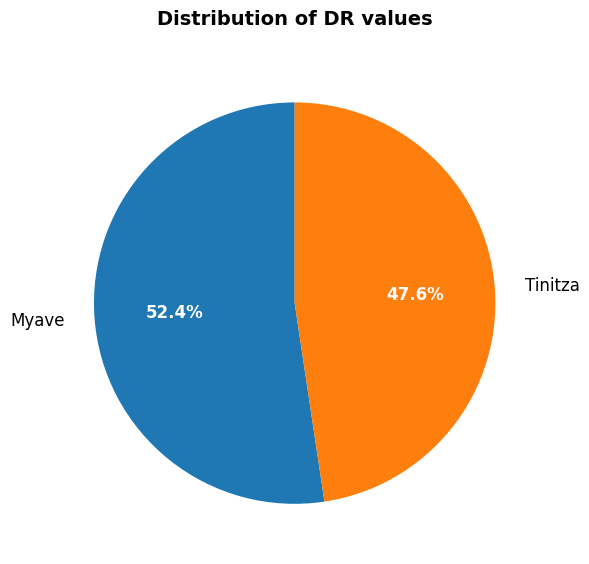

Rank the categories by value from lowest to highest.

Tinitza, Myave